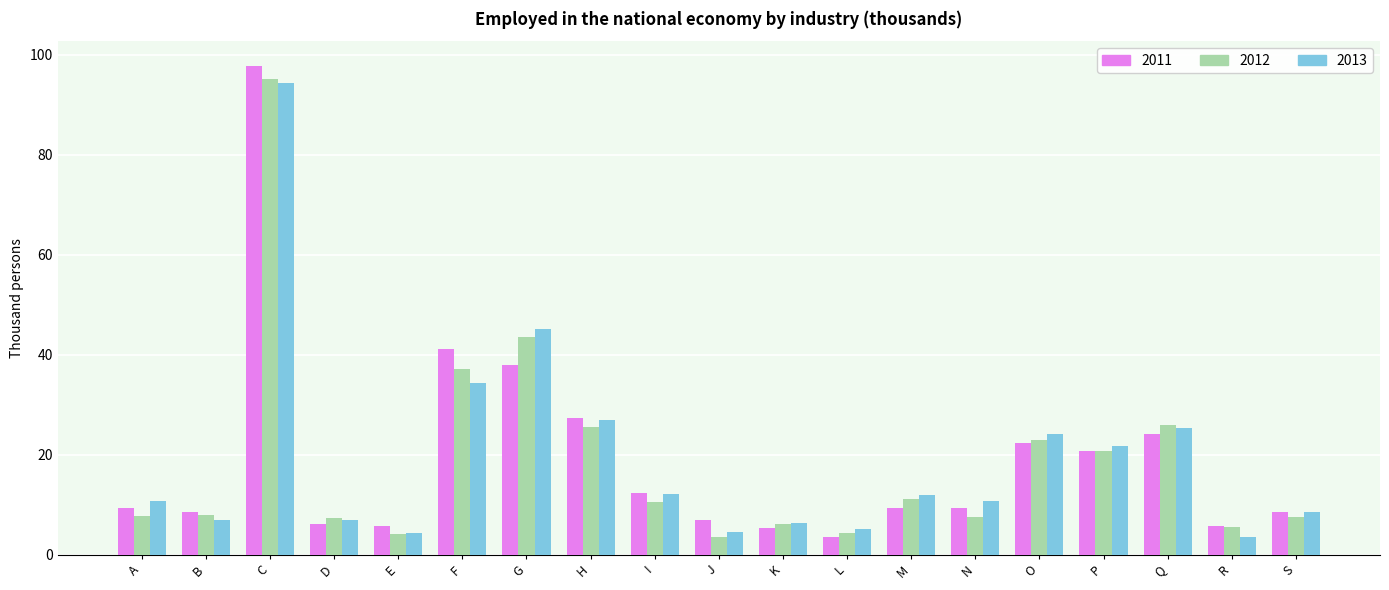

Count the number of data series in this chart.

3